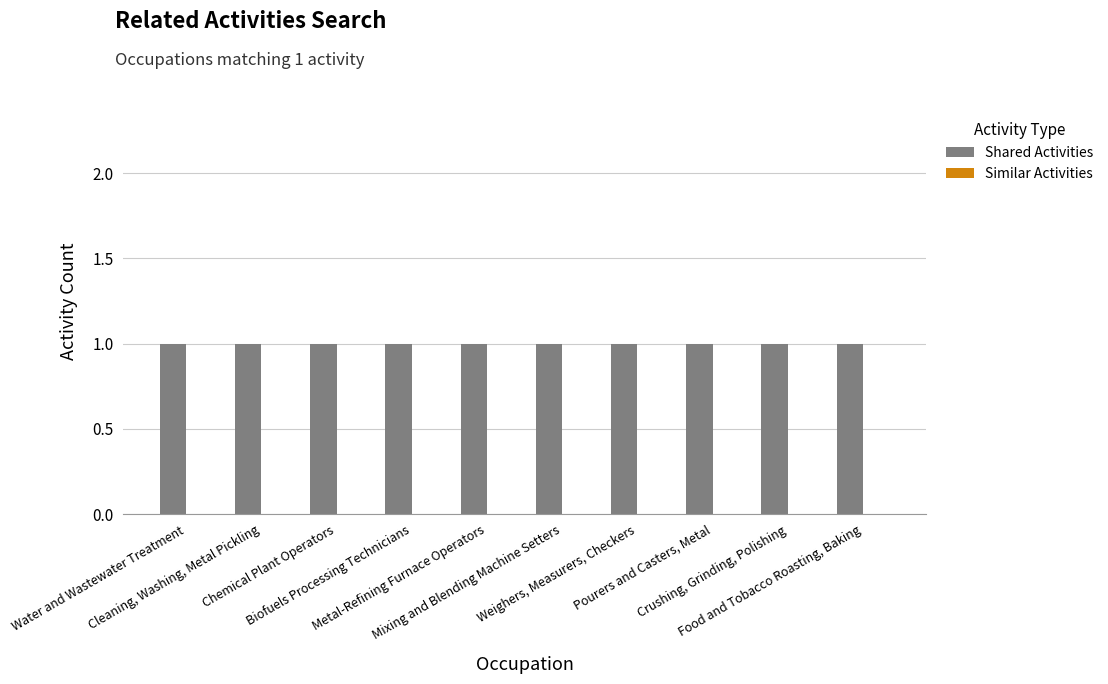

Reading right to left, what are all the values shown in this chart?

Shared Activities: 1	1	1	1	1	1	1	1	1	1
Similar Activities: 0	0	0	0	0	0	0	0	0	0